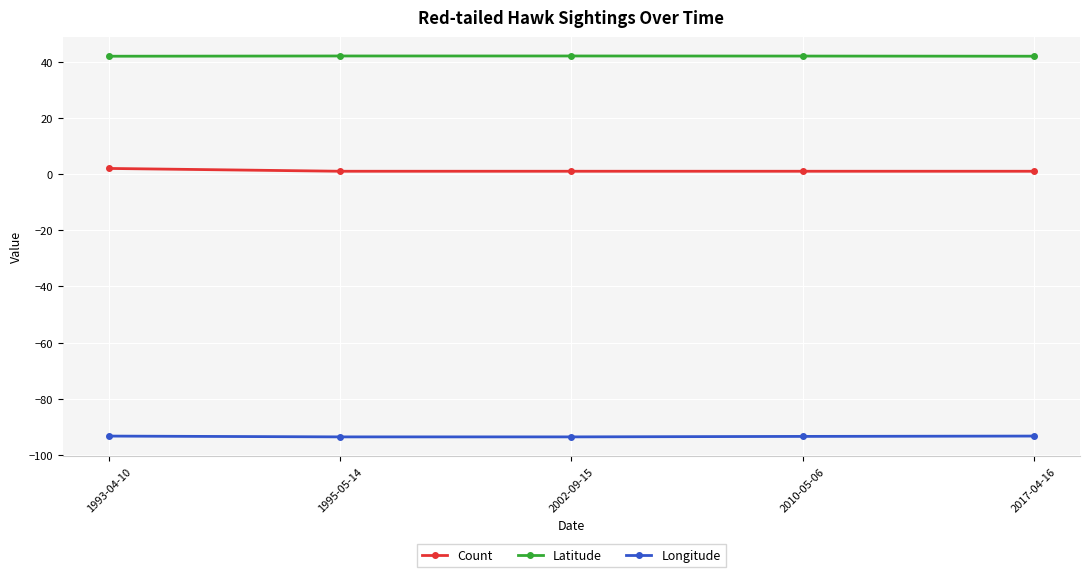

What is the value of the Count point at the 5th from the left?

1.0